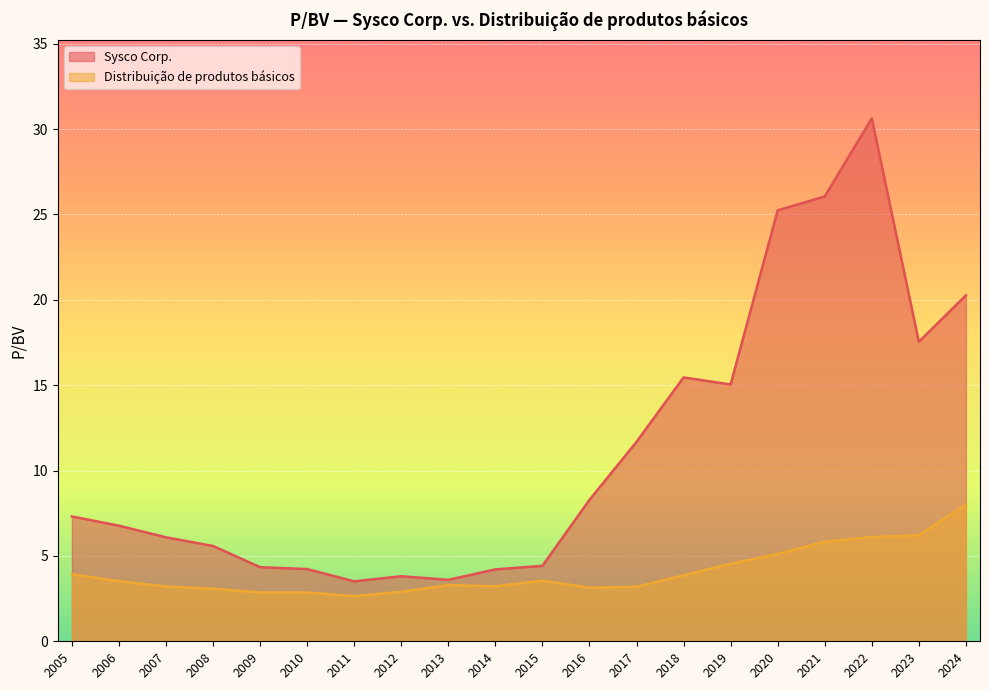

At how many categories does at least one series exceed 28?

1